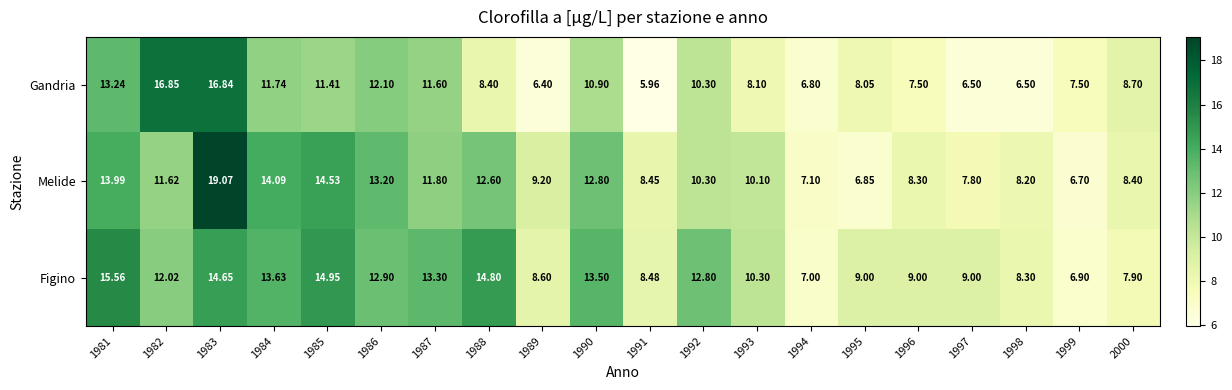

Rank the series at 1982 from highest to lowest value.

Gandria, Figino, Melide